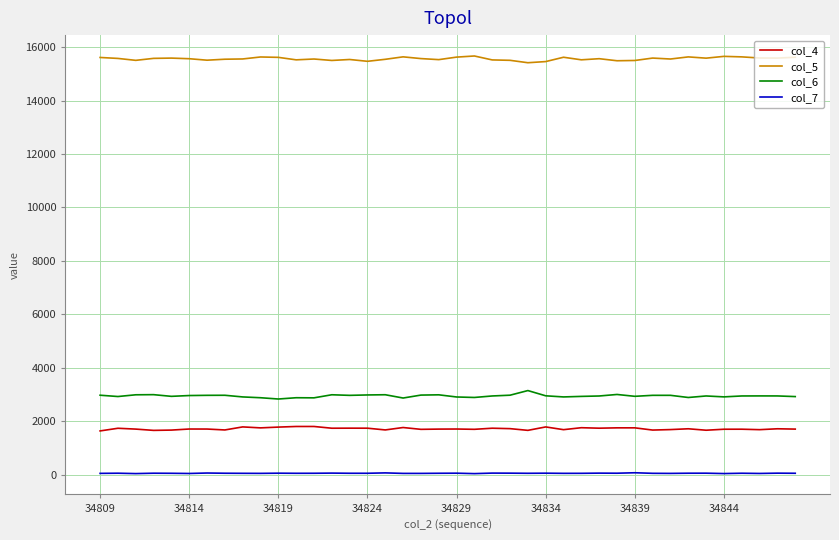

True or false: col_4 has more than 0 interior local peaks.

True